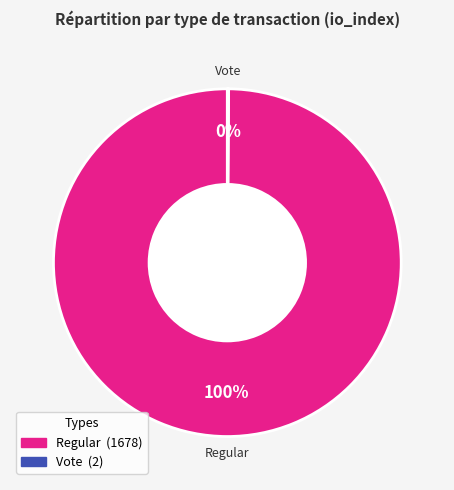

Is it true that Regular is 100% of the pie?

True